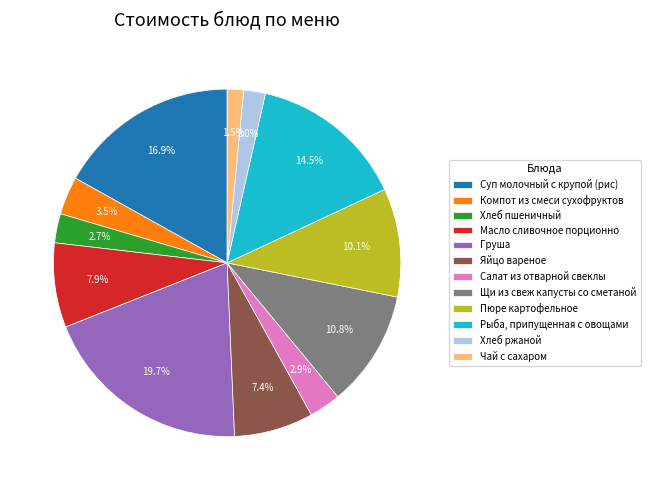

Does any single category account for the majority?

No